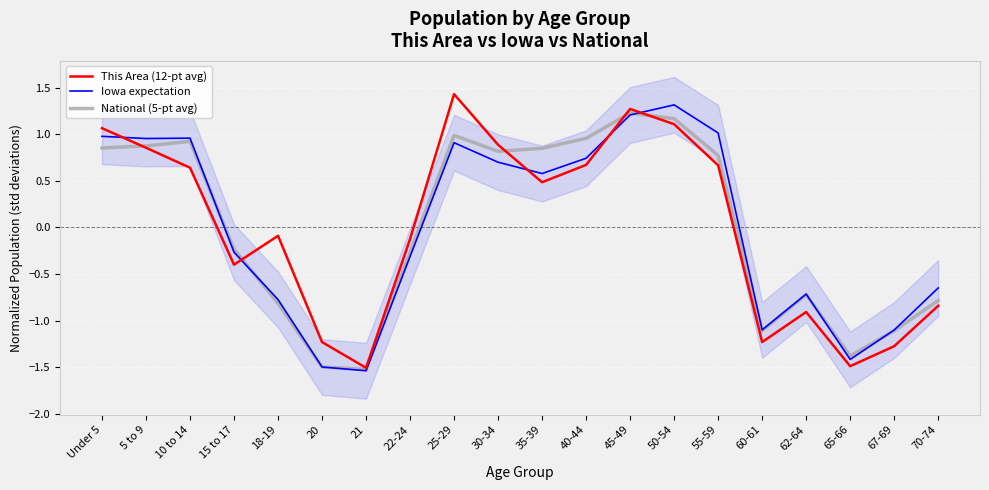

Which category has the lowest value in the This Area (12-pt avg) series?

21